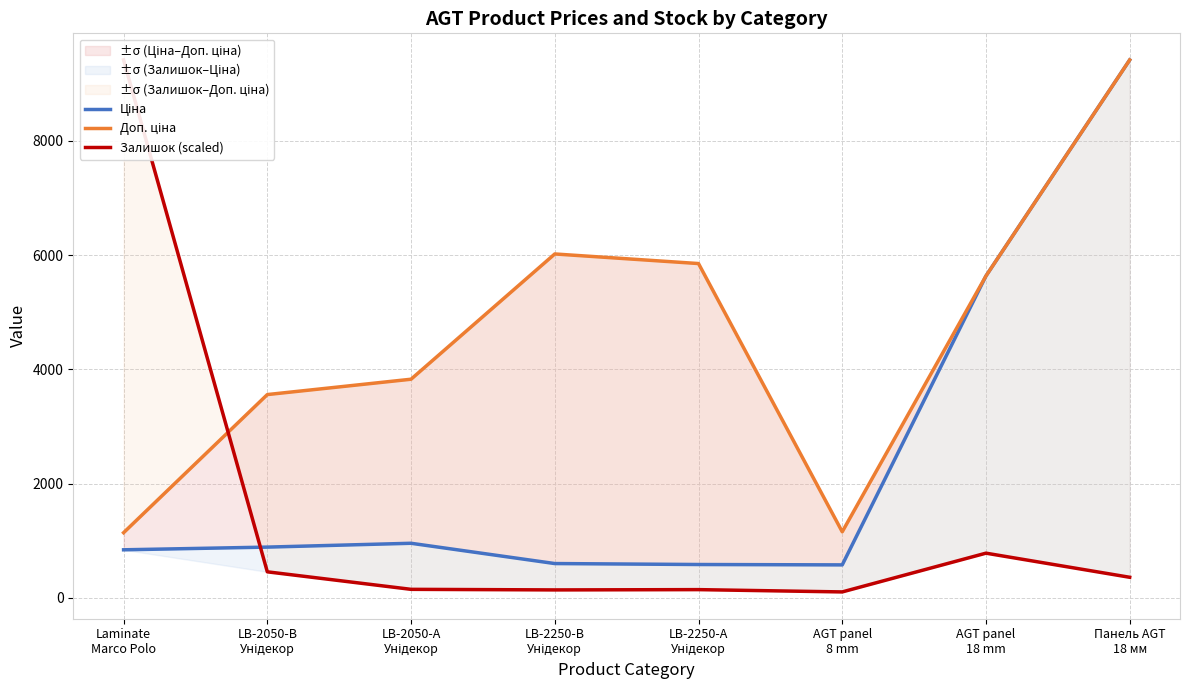

Reading left to right, what are all the values shown in this chart?

Ціна: Laminate
Marco Polo=842.8	LB-2050-В
Унідекор=889.9	LB-2050-А
Унідекор=957.1	LB-2250-В
Унідекор=602.1	LB-2250-А
Унідекор=585.3	AGT panel
8 mm=578.8	AGT panel
18 mm=5636.0	Панель AGT
18 мм=9416.9
Доп. ціна: Laminate
Marco Polo=1142.1	LB-2050-В
Унідекор=3559.7	LB-2050-А
Унідекор=3828.4	LB-2250-В
Унідекор=6020.8	LB-2250-А
Унідекор=5852.9	AGT panel
8 mm=1158.0	AGT panel
18 mm=5636.0	Панель AGT
18 мм=9416.9
Залишок (scaled): Laminate
Marco Polo=9416.9	LB-2050-В
Унідекор=457.3	LB-2050-А
Унідекор=150.8	LB-2250-В
Унідекор=140.7	LB-2250-А
Унідекор=145.7	AGT panel
8 mm=105.5	AGT panel
18 mm=783.9	Панель AGT
18 мм=361.8